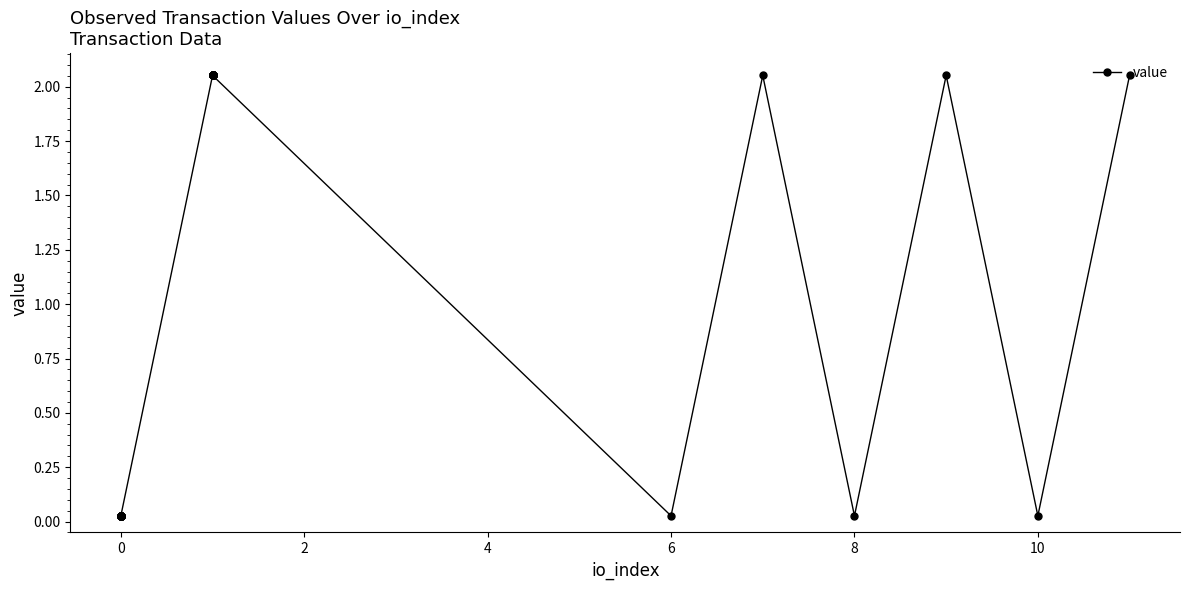

What is the value of the 36th point from the left?

2.1